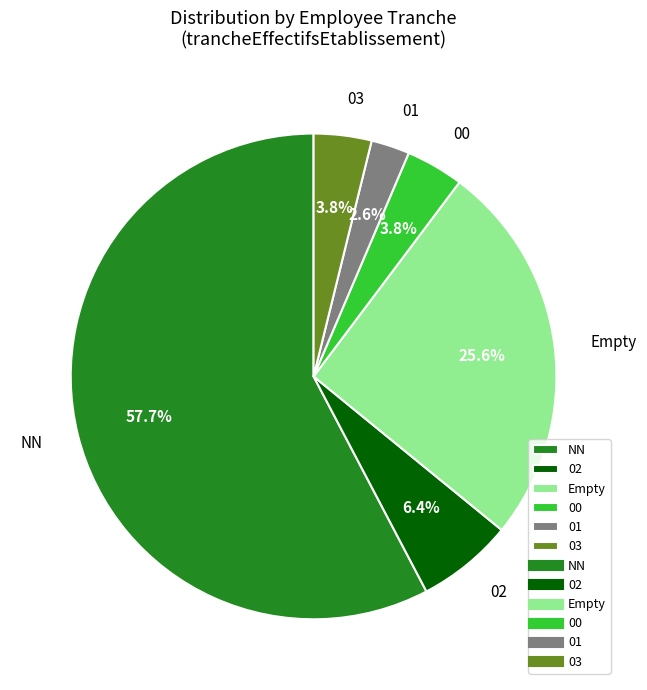

Count the number of slices in the pie.

6